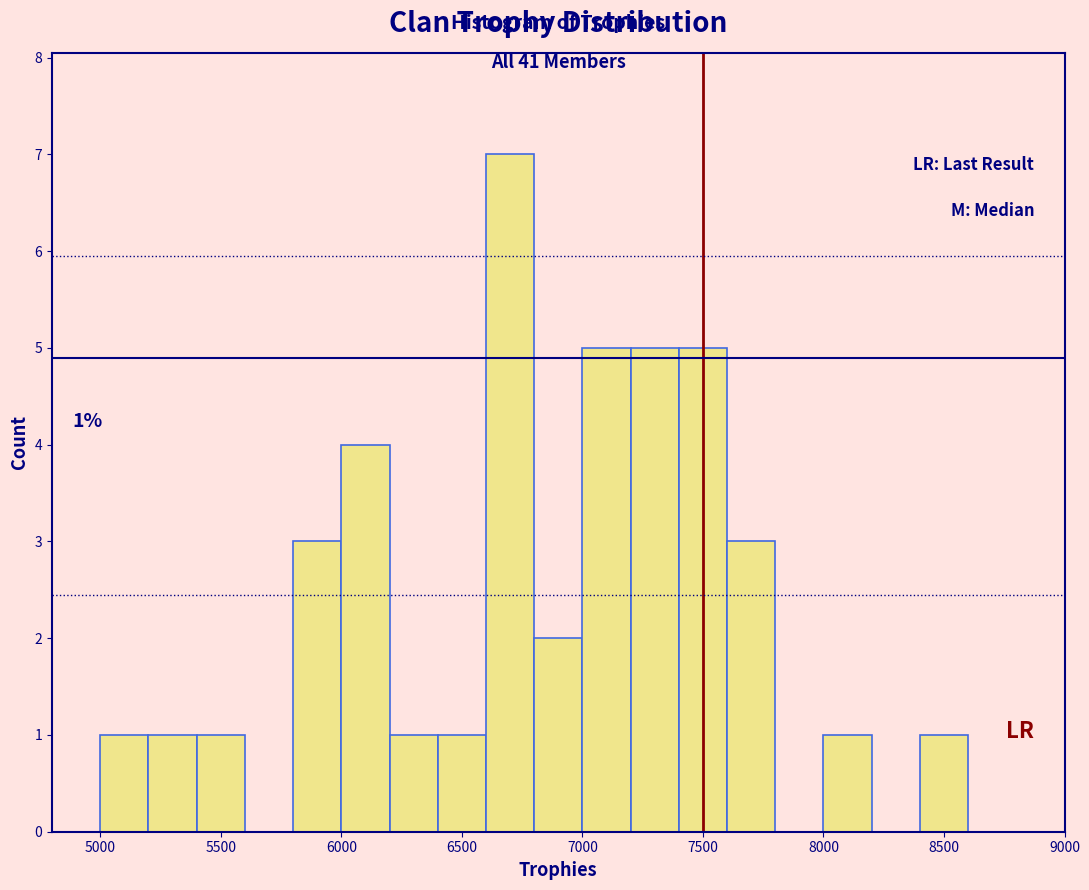

Over which range of the x-axis is the bar tallest?

6600 to 6800